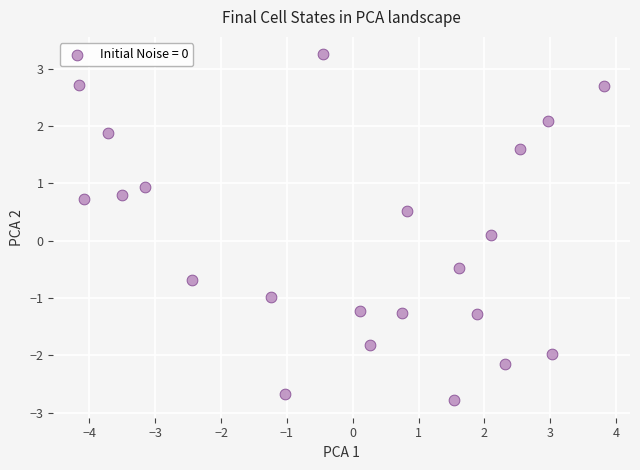

What is the range of Y values (max minus min)?

6.0